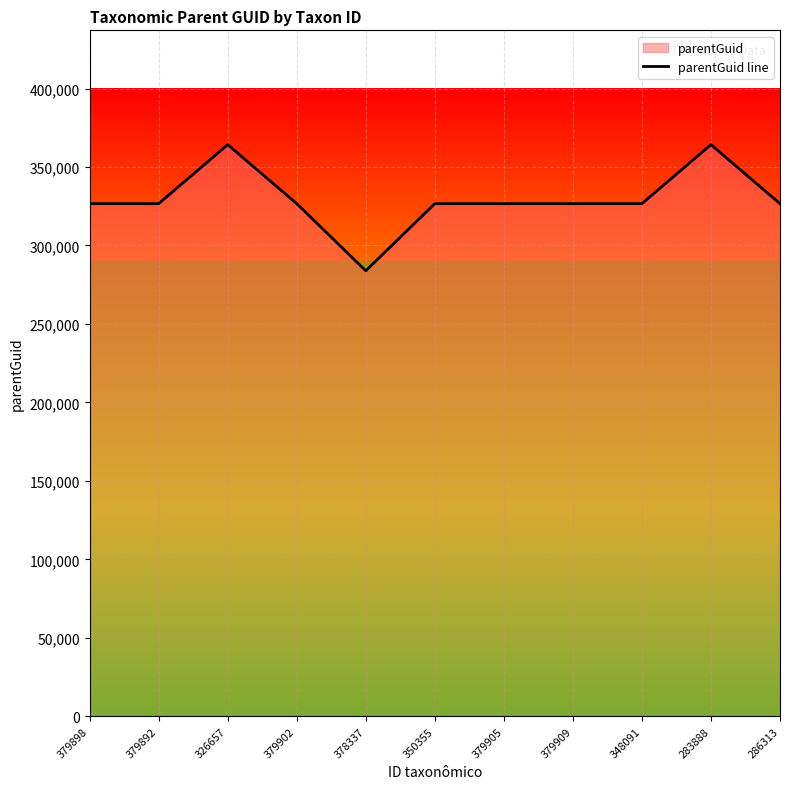

Reading left to right, extract all data points from this chart.

326657	326657	364228	326657	283888	326657	326657	326657	326657	364228	326657